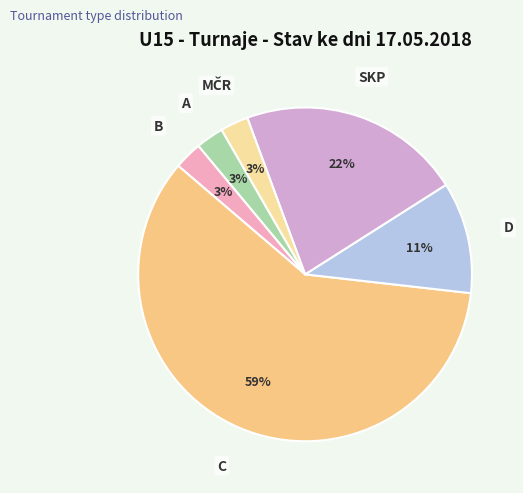

Does any single category account for the majority?

Yes